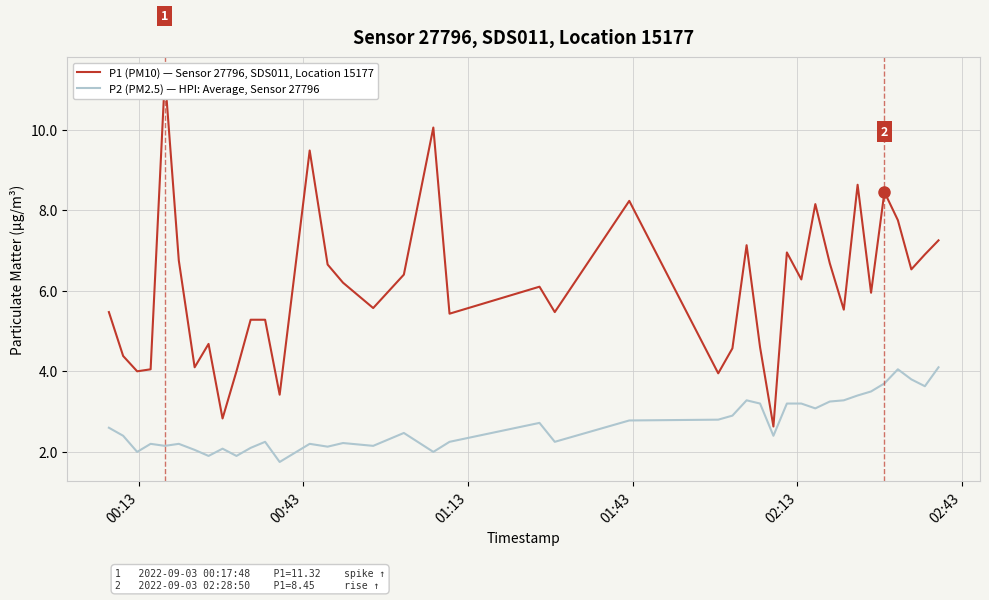

What is the average value of the P2 (PM2.5) — HPI: Average, Sensor 27796 series?

2.7